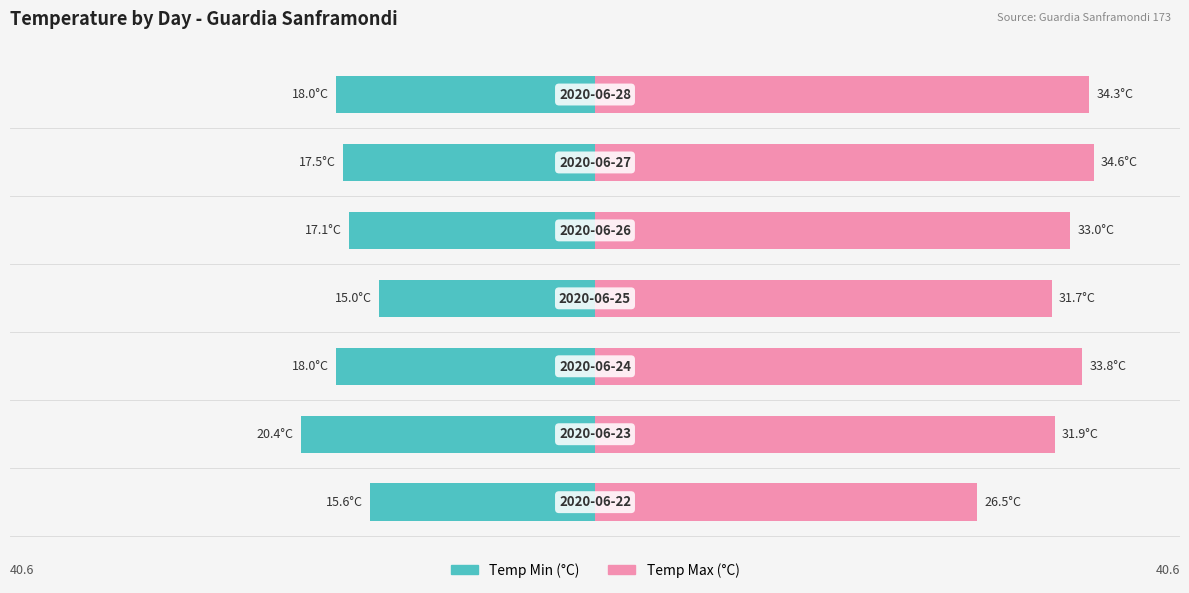

Which series changed the most between 0 and 3?

Temp Max (°C)